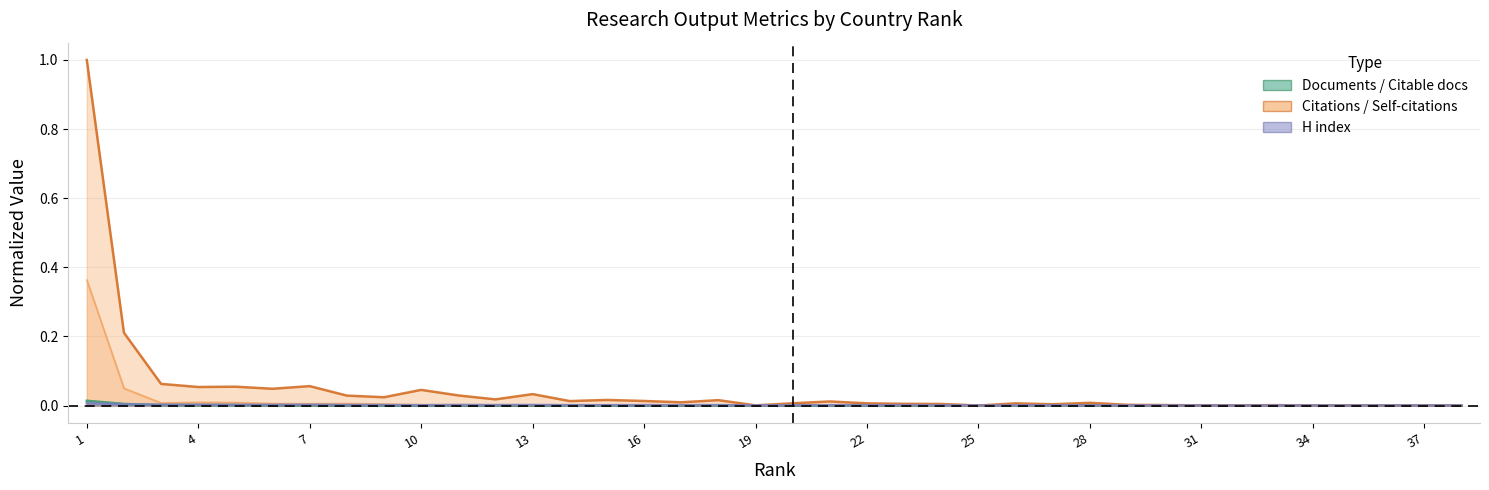

The value of Self-citations at 1 is 0.4. True or false?

True